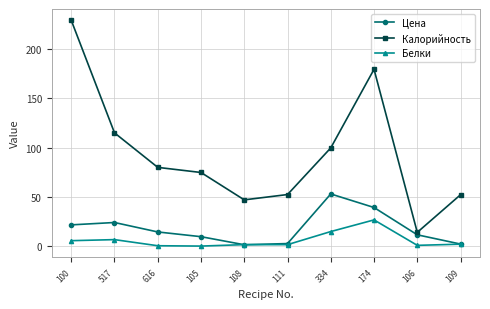

What are all the series names shown in the legend?

Цена, Калорийность, Белки